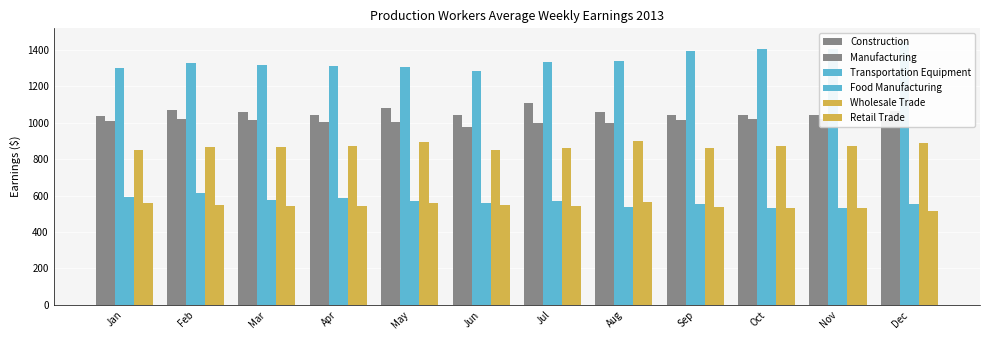

At which label does Transportation Equipment reach its peak?

Dec